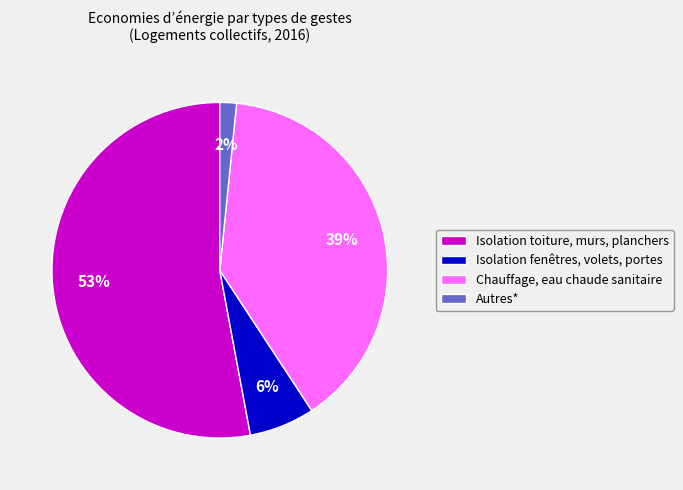

To the nearest percent, what portion does Chauffage, eau chaude sanitaire represent?

39%